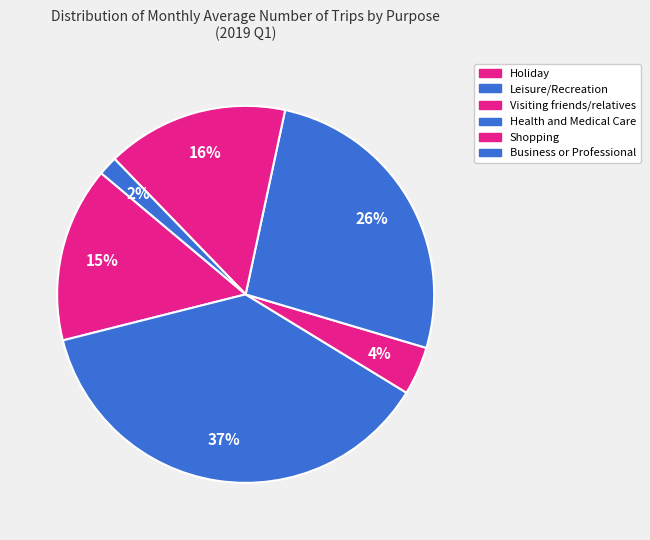

To the nearest percent, what is the combined percentage of Shopping and Leisure/Recreation?

53%